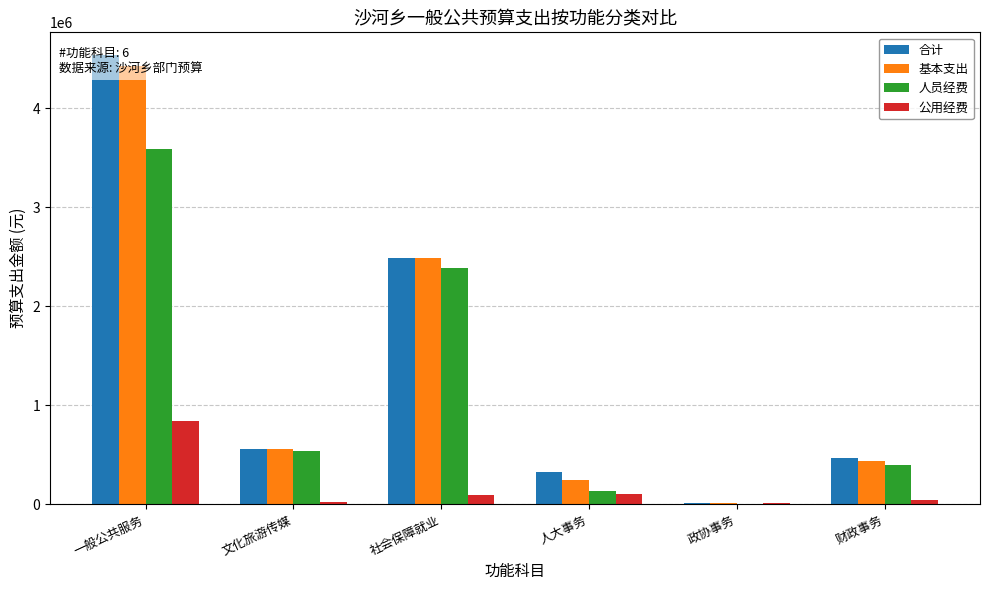

What is the label of the 6th bar from the right?

一般公共服务